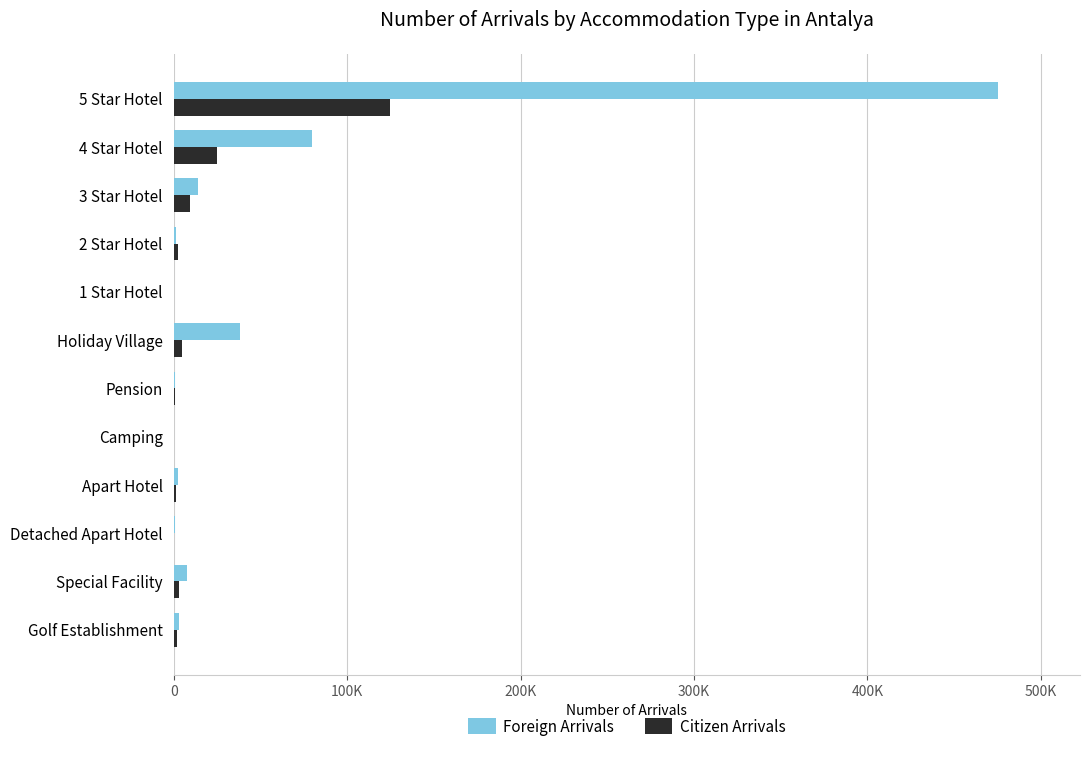

What are all the series names shown in the legend?

Foreign Arrivals, Citizen Arrivals